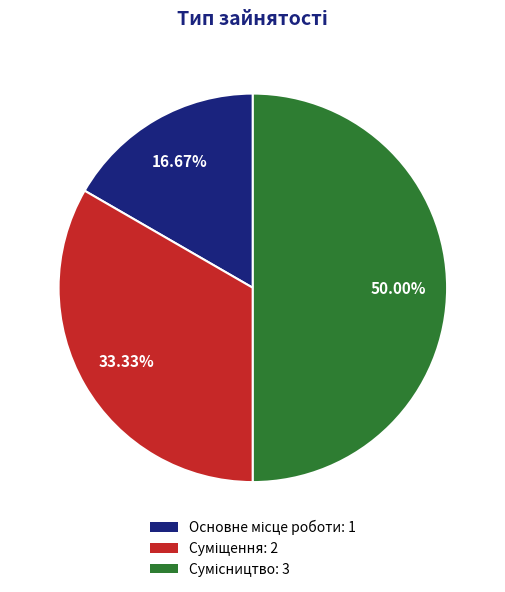

To the nearest percent, what is the combined percentage of Суміщення and Основне місце роботи?

50%